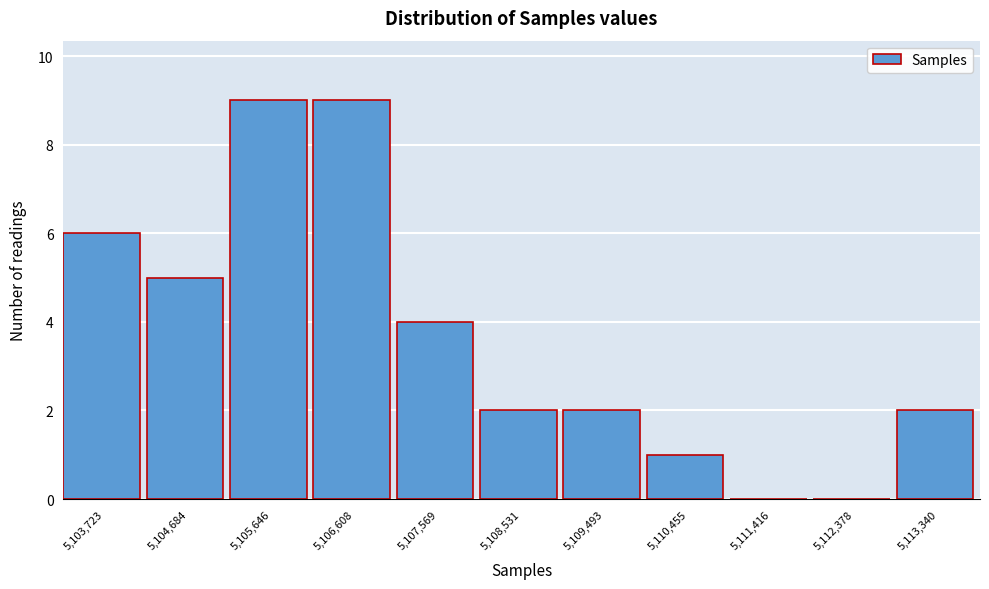

Reading left to right, list all the values displayed in this chart.

5,103,723=6	5,104,684=5	5,105,646=9	5,106,608=9	5,107,569=4	5,108,531=2	5,109,493=2	5,110,455=1	5,111,416=0	5,112,378=0	5,113,340=2